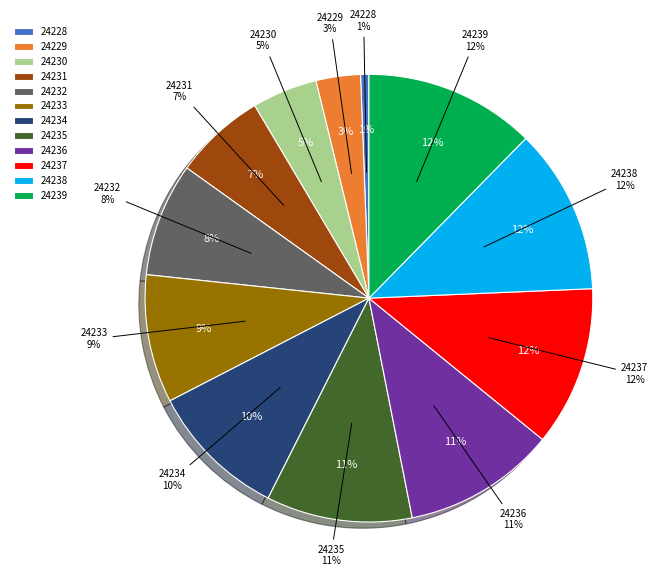

Rank the categories by value from lowest to highest.

24228, 24229, 24230, 24231, 24232, 24233, 24234, 24235, 24236, 24237, 24238, 24239